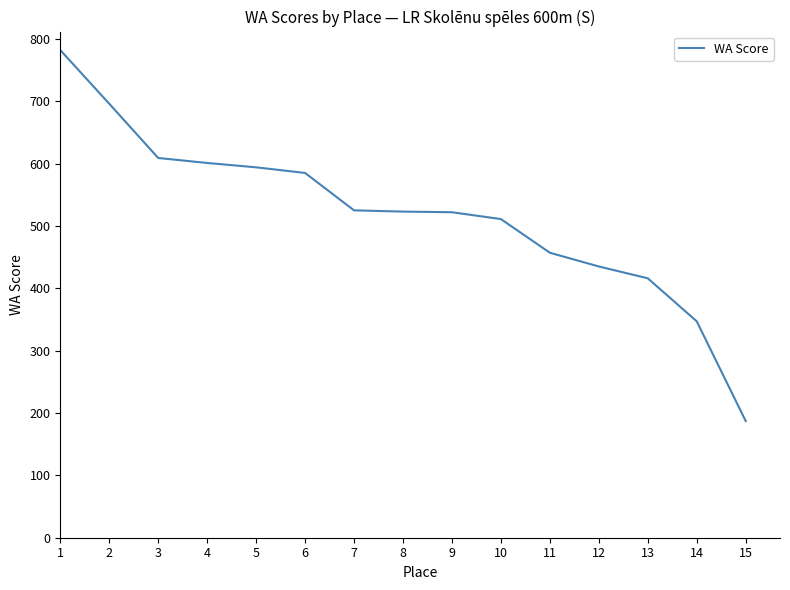

Read the value at 8.

523